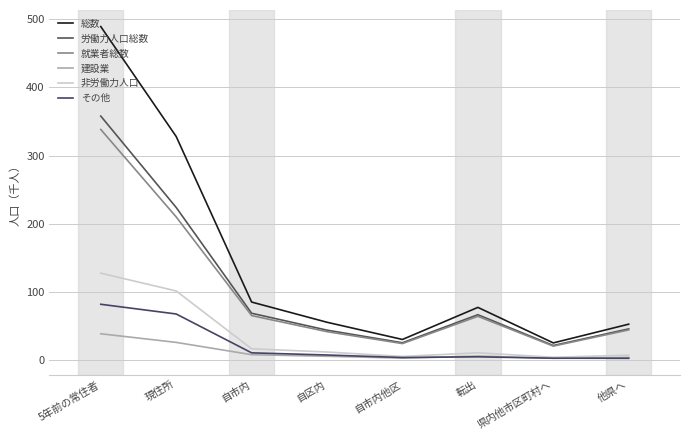

True or false: 総数 and 就業者総数 intersect in this chart.

False